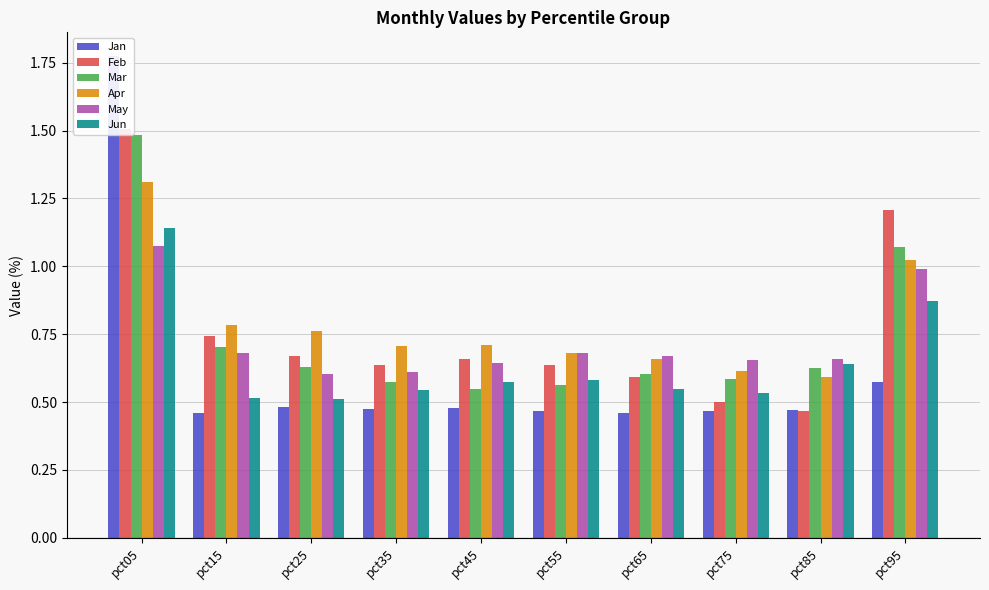

What is the sum of the Jan values at pct55 and pct05?

2.2